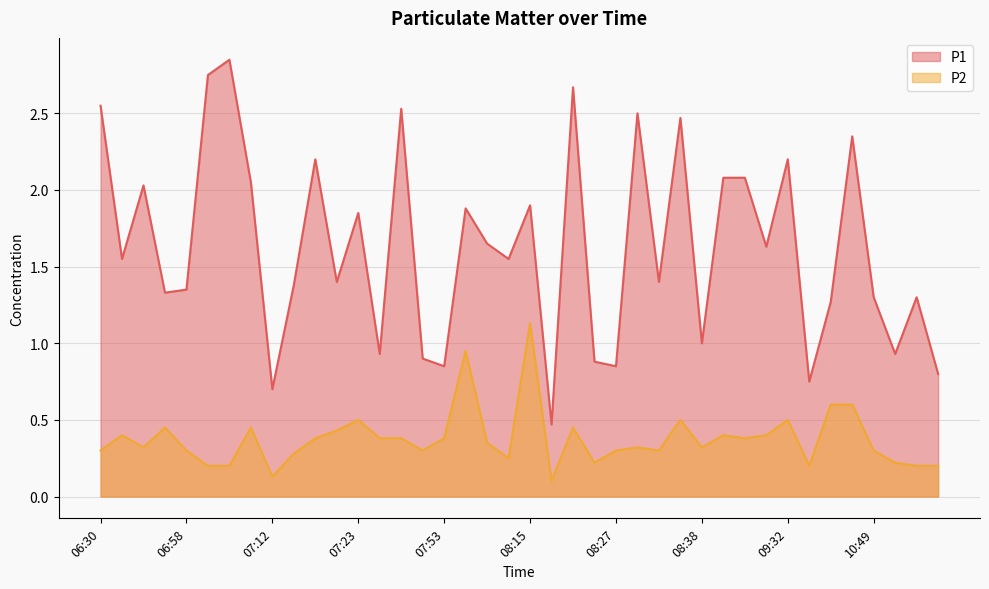

Reading right to left, extract all data points from this chart.

P1: 11:17=0.8	11:07=1.3	10:56=0.9	10:49=1.3	10:33=2.4	10:12=1.3	09:46=0.8	09:32=2.2	09:12=1.6	09:05=2.1	08:45=2.1	08:38=1.0	08:36=2.5	08:33=1.4	08:30=2.5	08:27=0.8	08:25=0.9	08:22=2.7	08:19=0.5	08:15=1.9	08:12=1.6	08:09=1.6	07:56=1.9	07:53=0.8	07:46=0.9	07:37=2.5	07:28=0.9	07:23=1.9	07:20=1.4	07:18=2.2	07:15=1.4	07:12=0.7	07:09=2.0	07:03=2.9	07:01=2.8	06:58=1.4	06:51=1.3	06:45=2.0	06:37=1.6	06:30=2.5
P2: 11:17=0.2	11:07=0.2	10:56=0.2	10:49=0.3	10:33=0.6	10:12=0.6	09:46=0.2	09:32=0.5	09:12=0.4	09:05=0.4	08:45=0.4	08:38=0.3	08:36=0.5	08:33=0.3	08:30=0.3	08:27=0.3	08:25=0.2	08:22=0.5	08:19=0.1	08:15=1.1	08:12=0.2	08:09=0.3	07:56=0.9	07:53=0.4	07:46=0.3	07:37=0.4	07:28=0.4	07:23=0.5	07:20=0.4	07:18=0.4	07:15=0.3	07:12=0.1	07:09=0.5	07:03=0.2	07:01=0.2	06:58=0.3	06:51=0.5	06:45=0.3	06:37=0.4	06:30=0.3